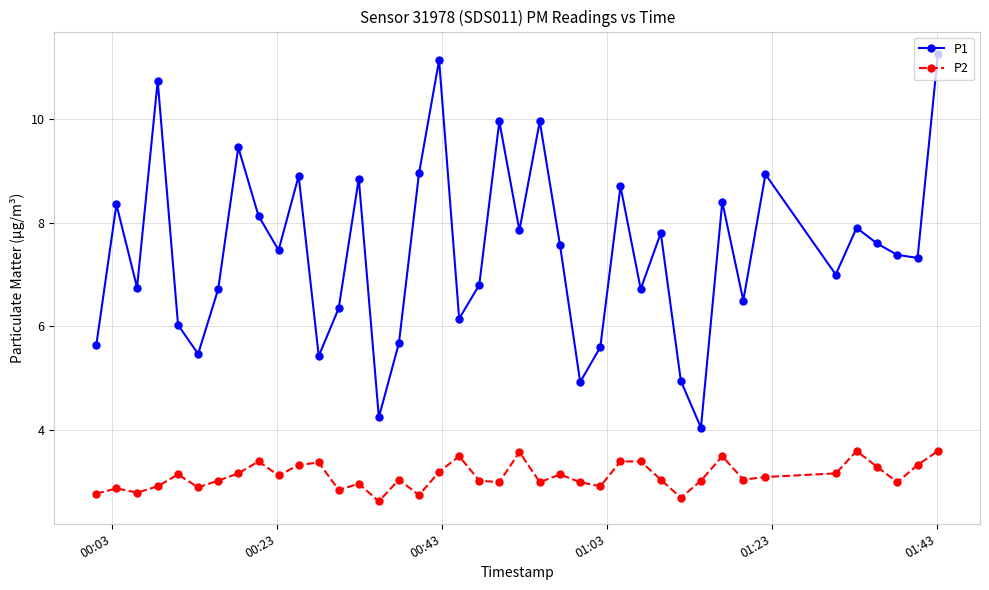

In P2, how many points are lower than both neighbors (excluding endpoints)?

12